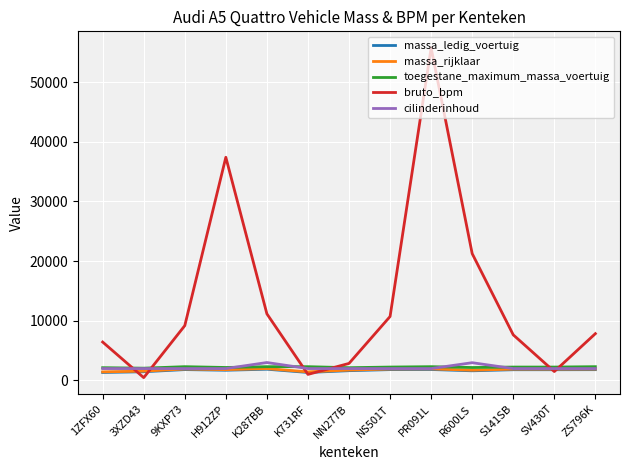

At how many categories does at least one series exceed 9445?

5